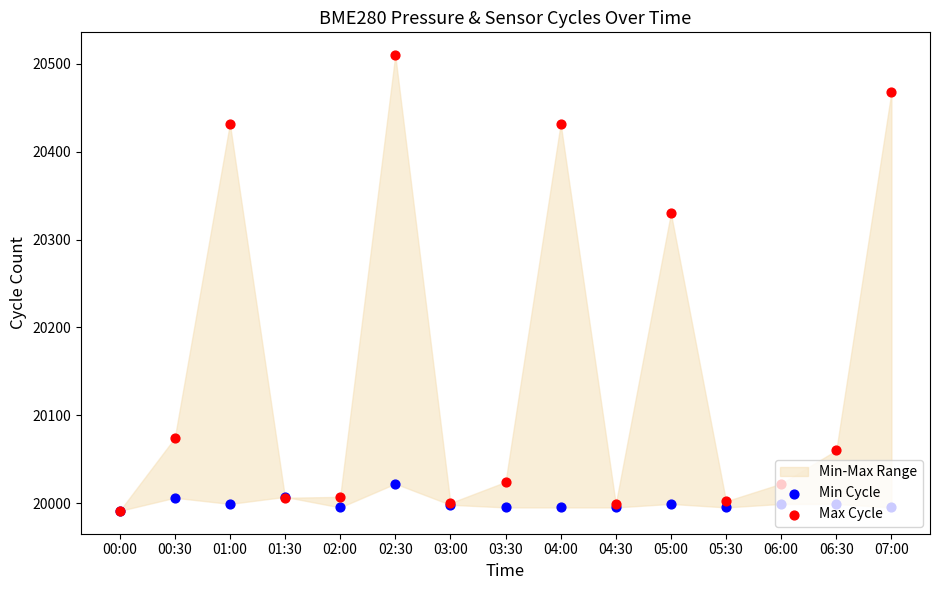

At which category is the sum across all series the highest?

02:30